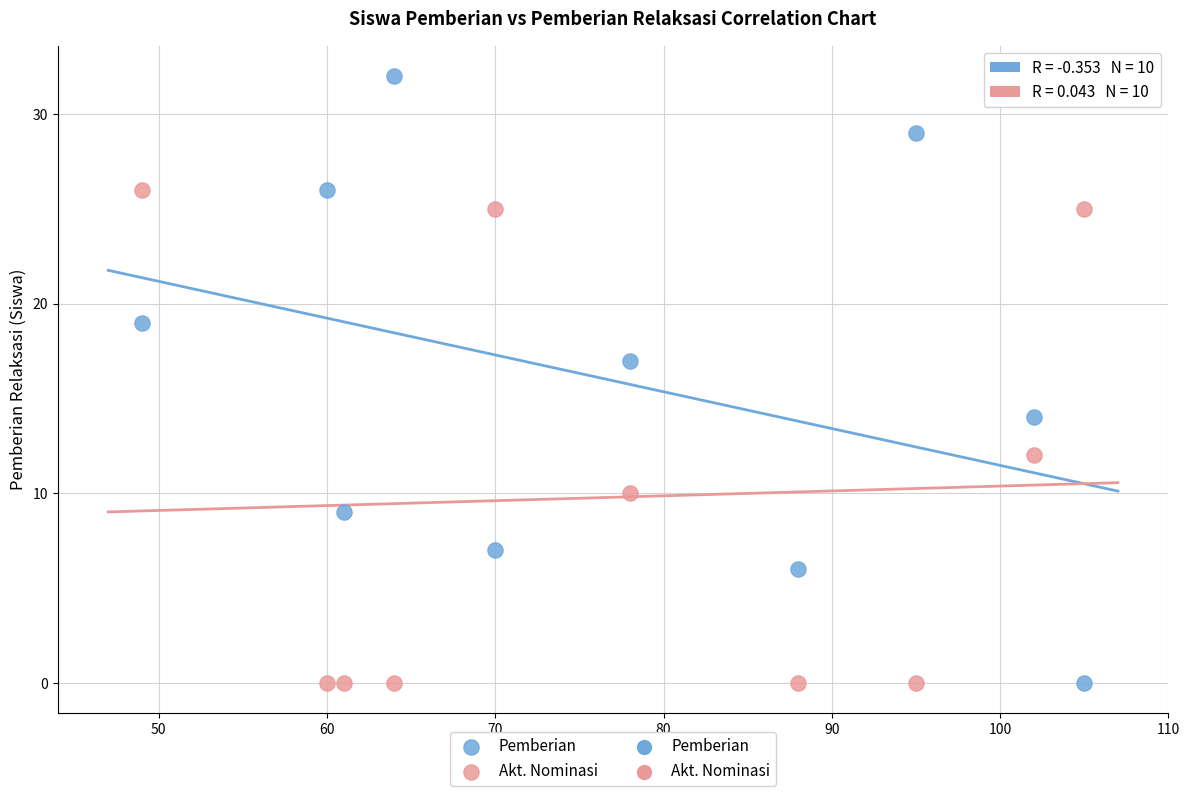

Which series contains the highest Y value?

Pemberian